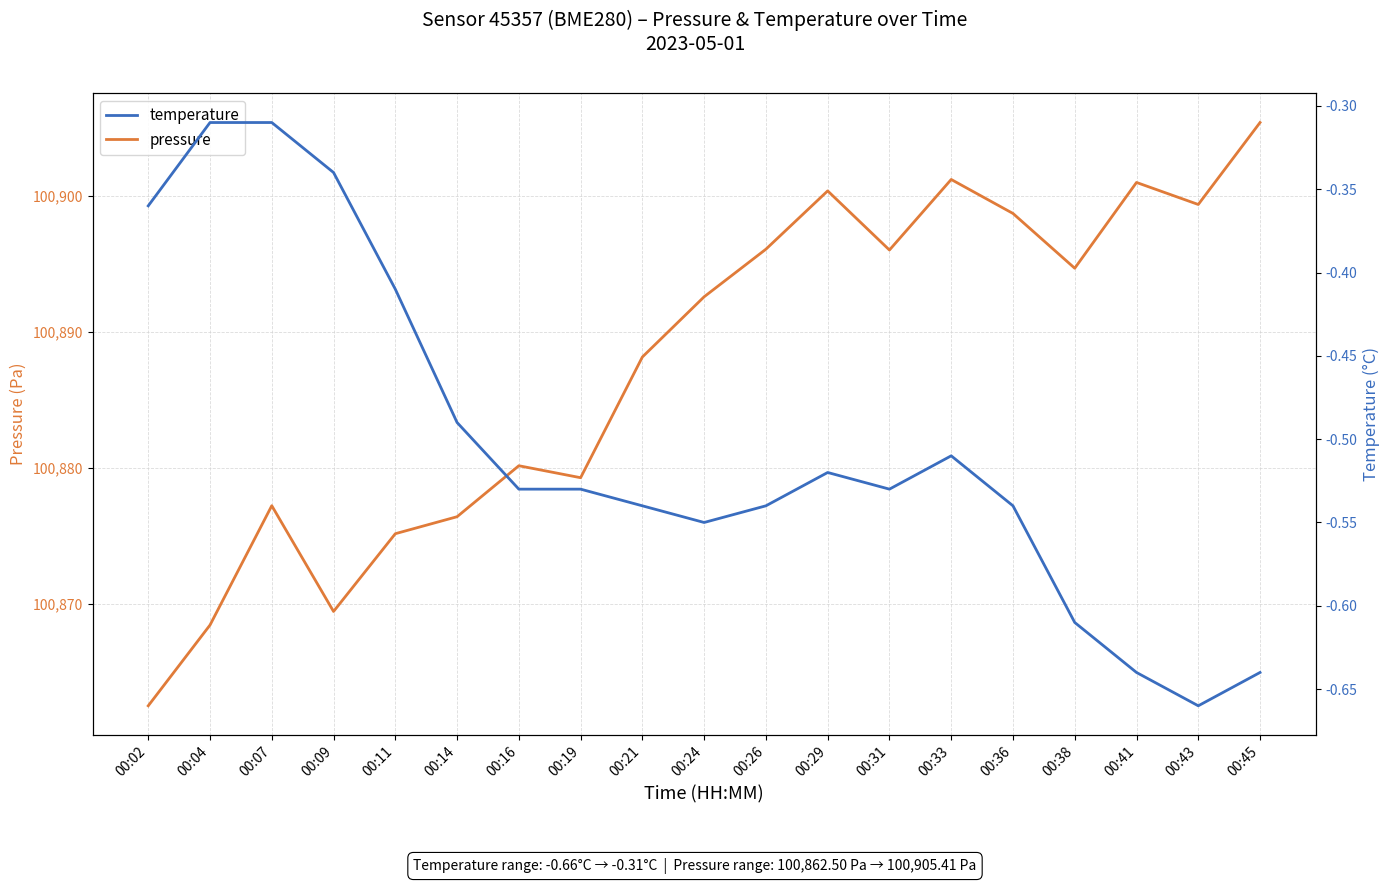

Which series changed the most between 00:19 and 00:41?

pressure